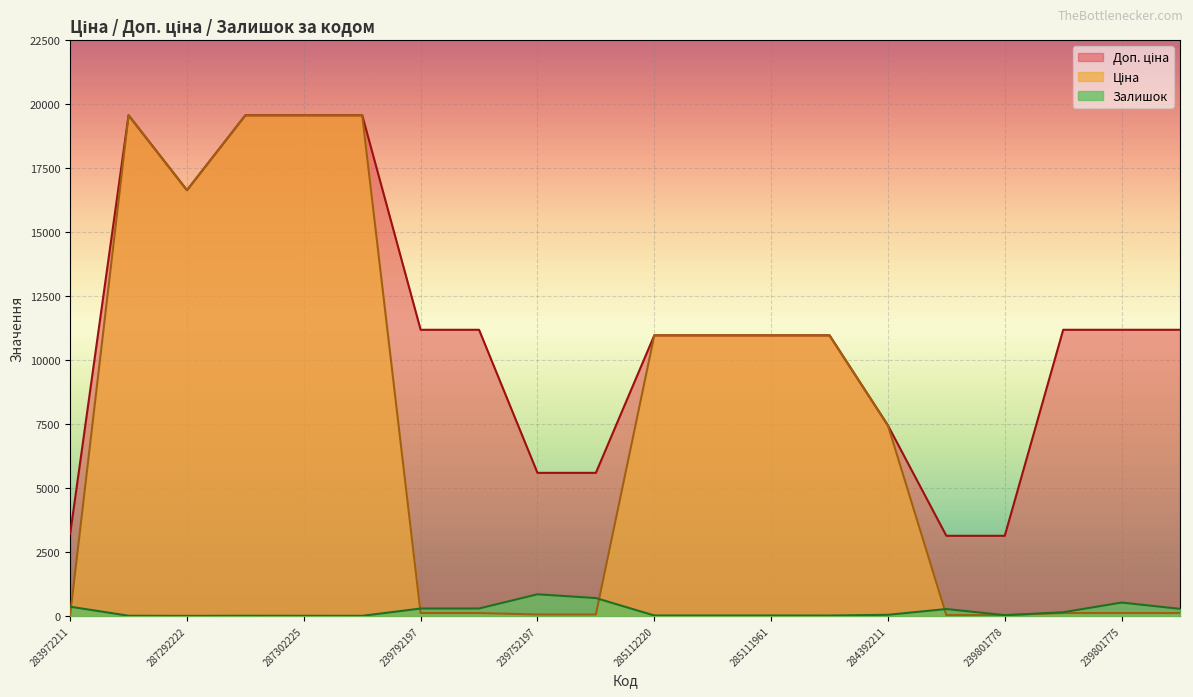

What position from the left is 285112220?

11